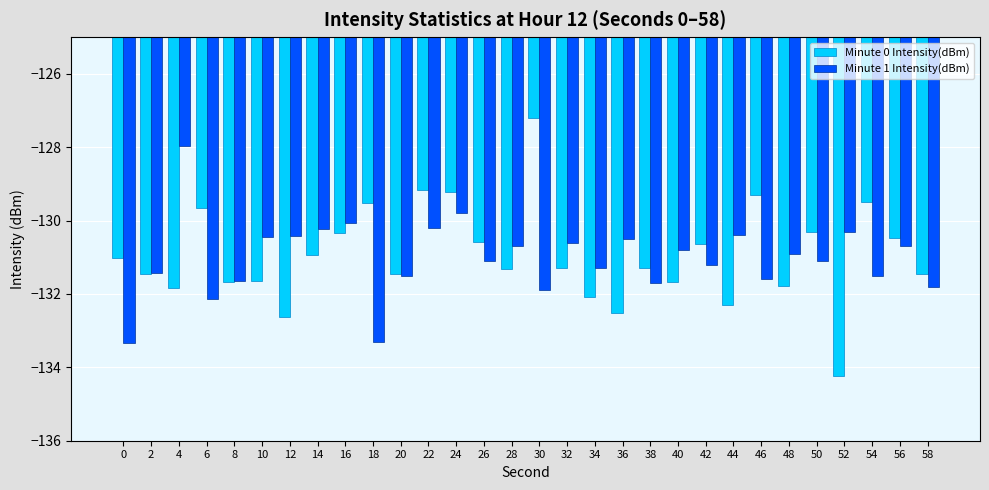

List the series in order of their peak value, lowest first.

Minute 1 Intensity(dBm), Minute 0 Intensity(dBm)